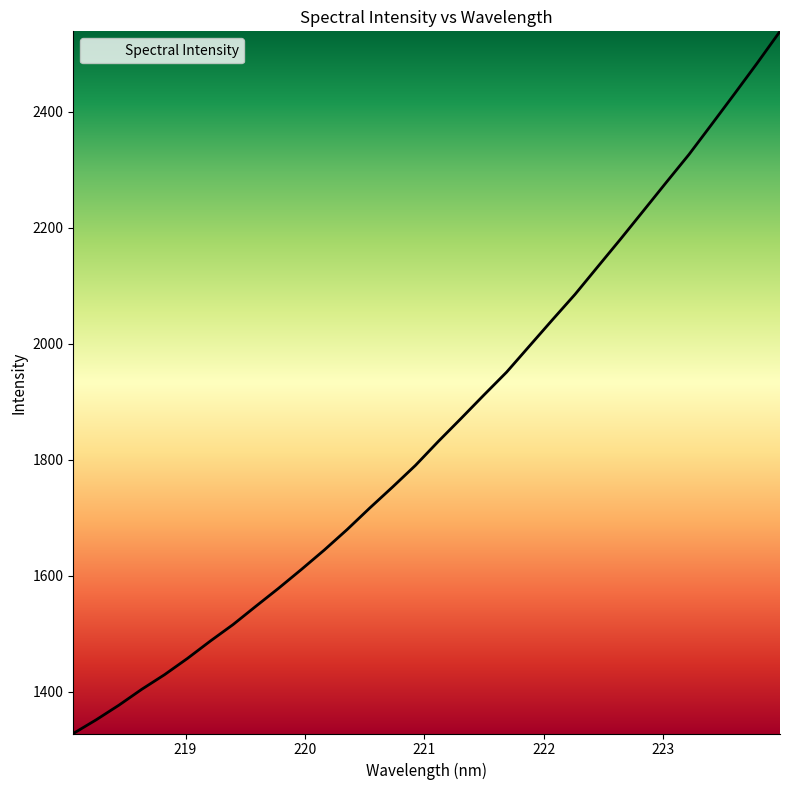

What is the difference between the maximum and minimum values?

1210.3